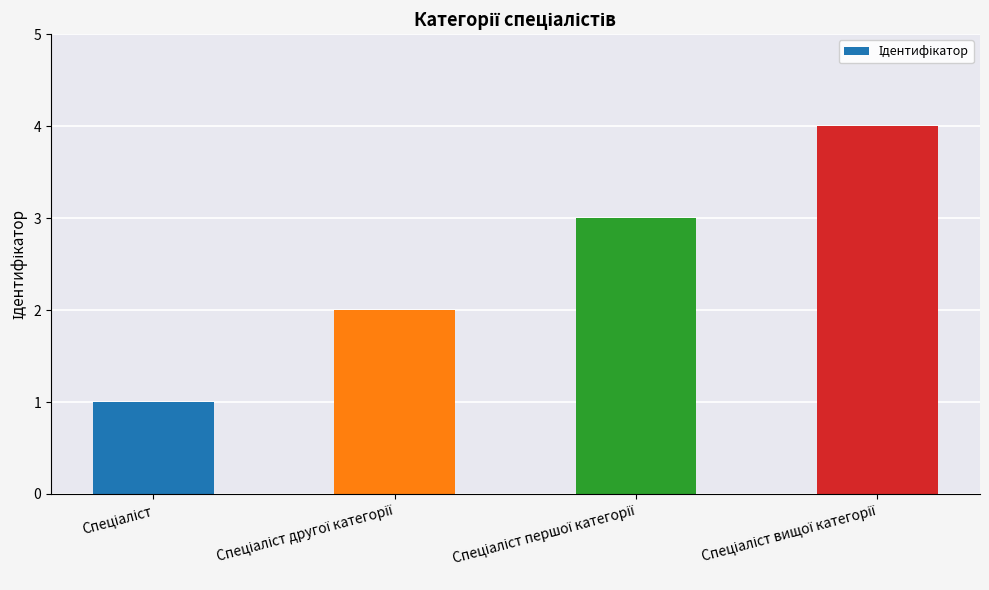

What is the greatest value displayed?

4